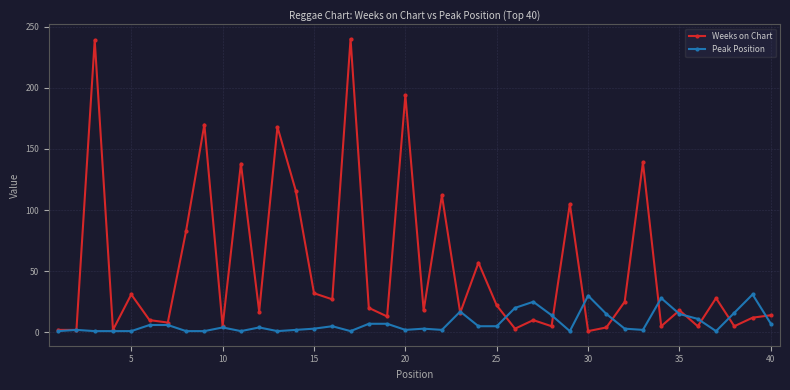

True or false: Peak Position has more than 1 points higher than both neighbors.

True